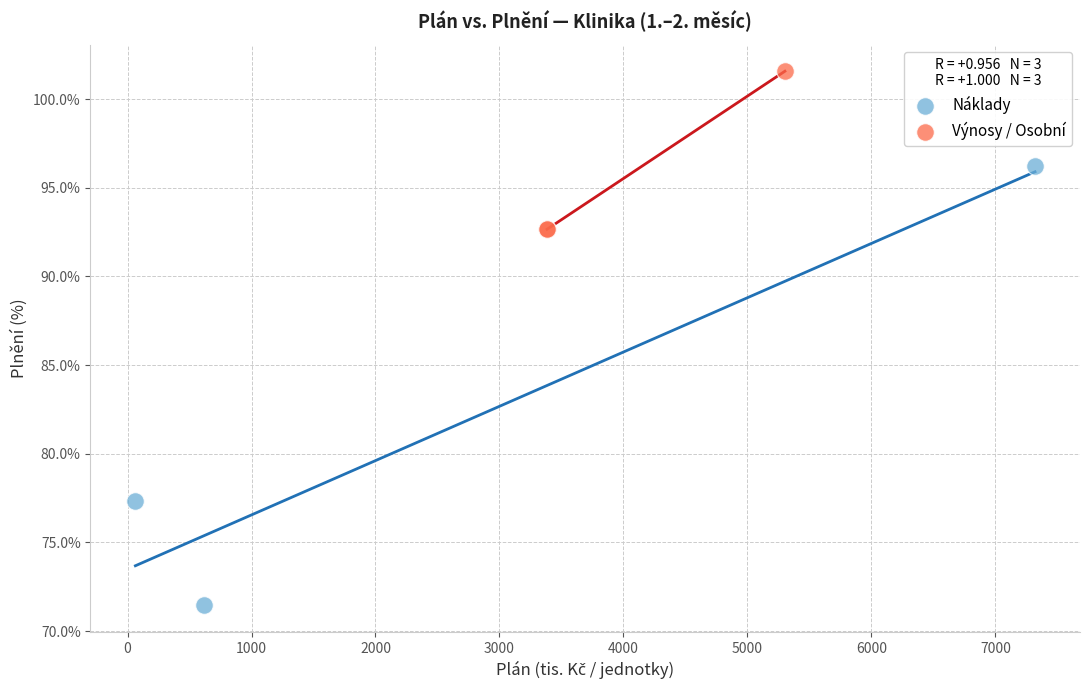

Which series has the largest Y range (max minus min)?

Náklady